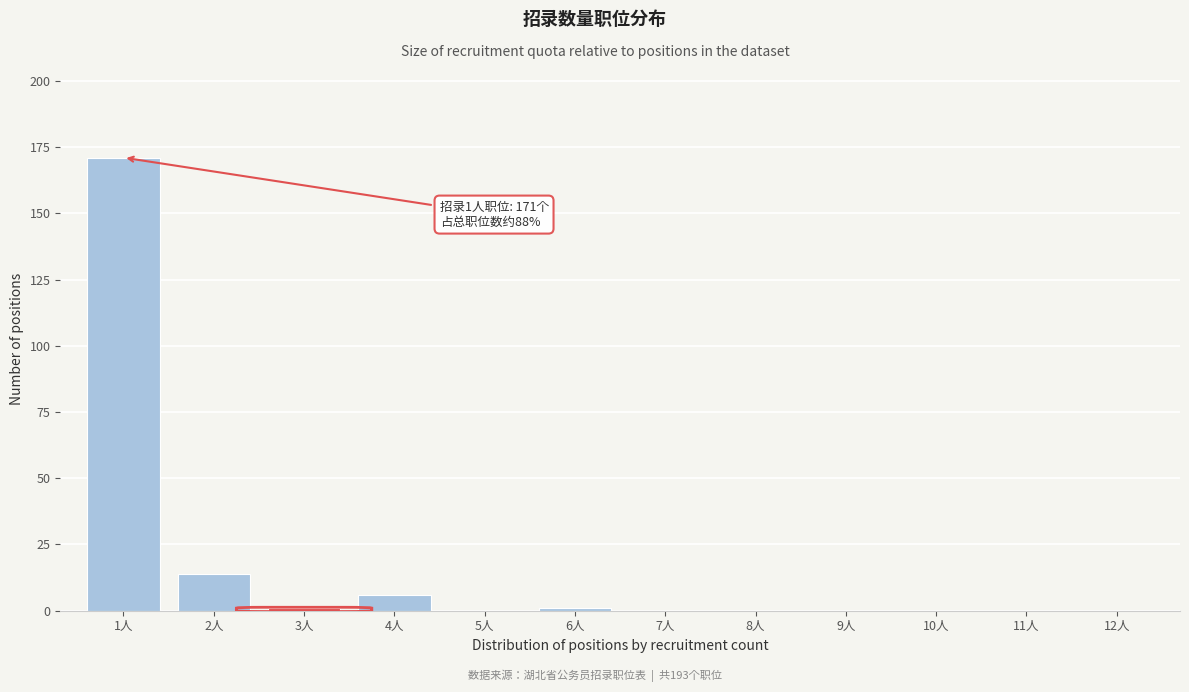

Reading left to right, what are all the values shown in this chart?

1人=171	2人=14	3人=1	4人=6	5人=0	6人=1	7人=0	8人=0	9人=0	10人=0	11人=0	12人=0